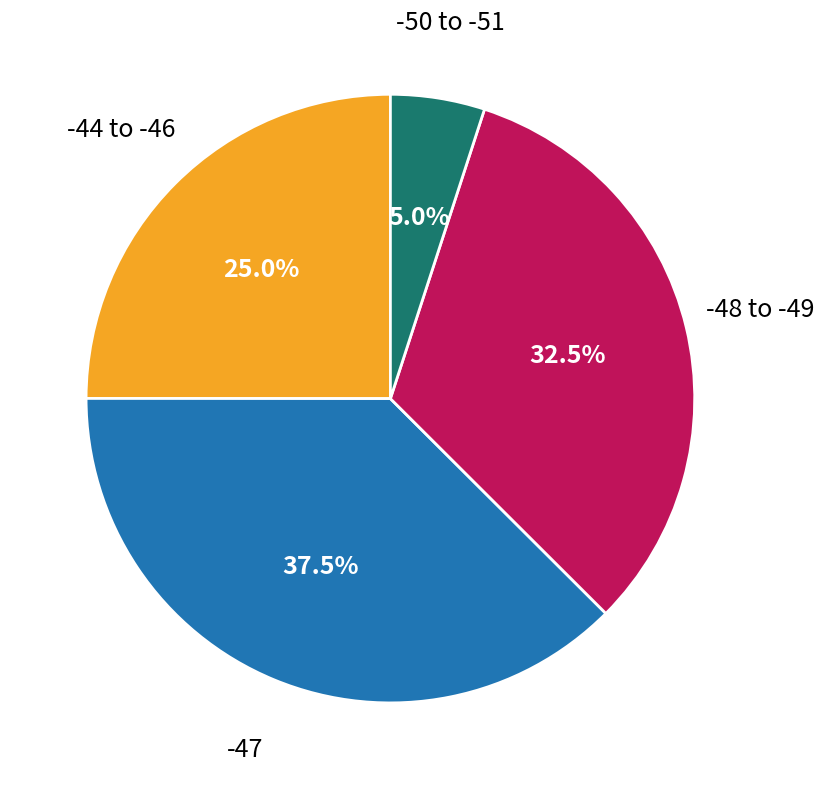

Is there any slice that represents more than half of the pie?

No